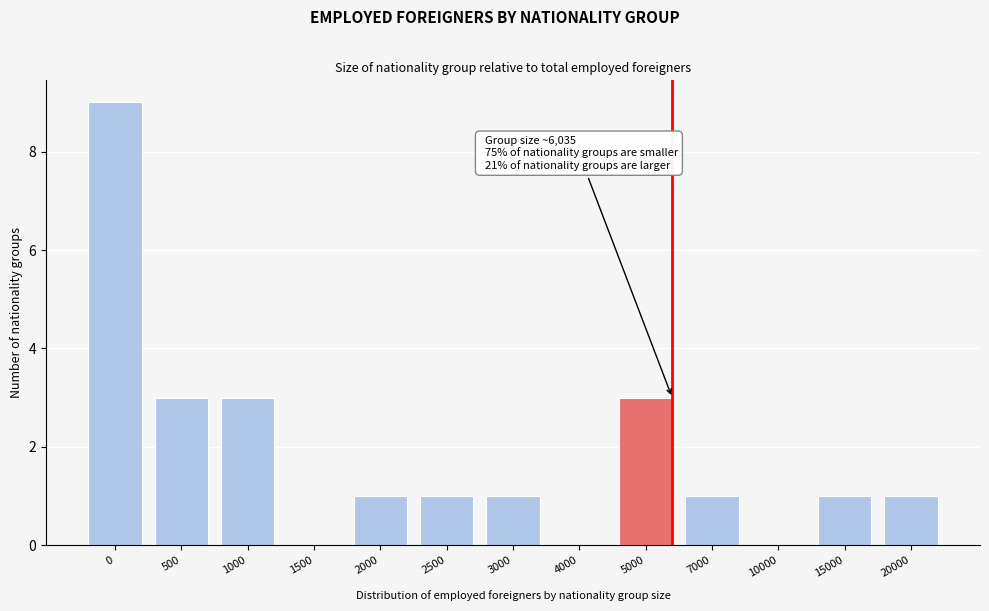

Reading right to left, extract all data points from this chart.

20000=1	15000=1	10000=0	7000=1	5000=3	4000=0	3000=1	2500=1	2000=1	1500=0	1000=3	500=3	0=9